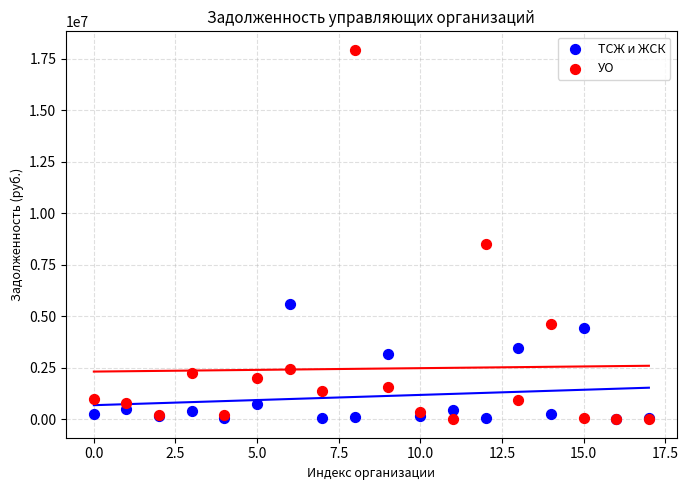

Across all series, what Y value is closest to 8962305?

8488403.8